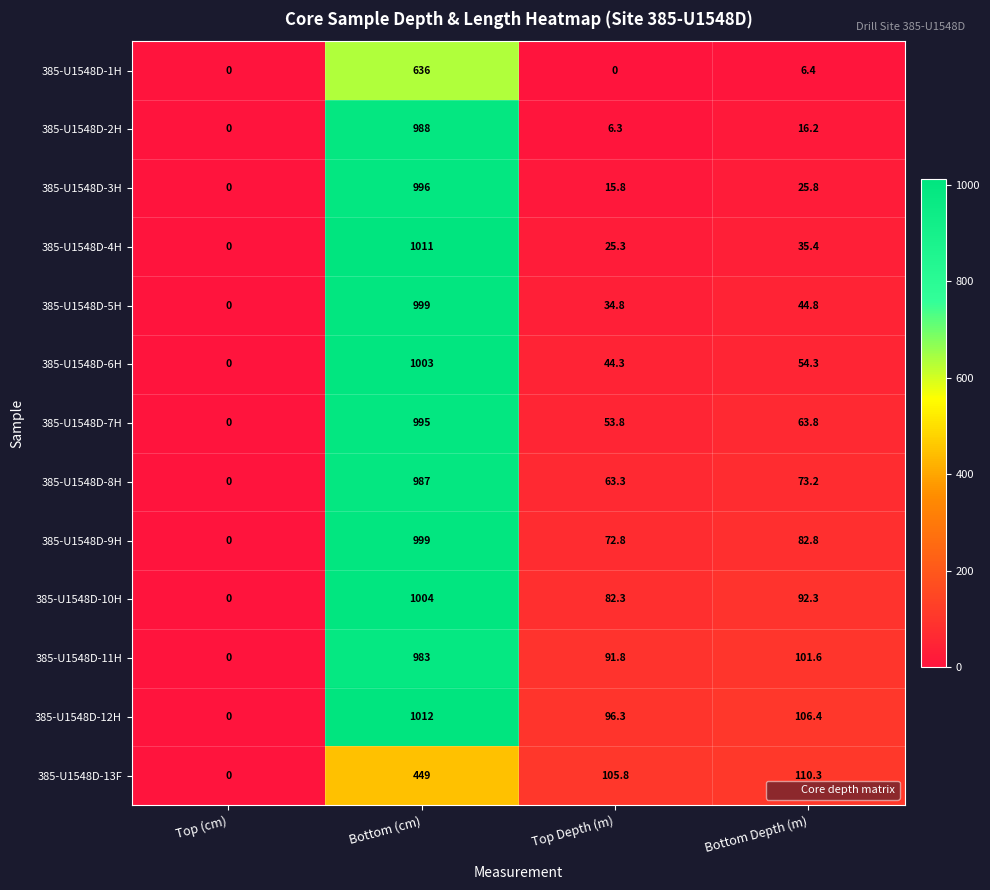

Where is 385-U1548D-11H nearest to the value 491?

Bottom Depth (m)